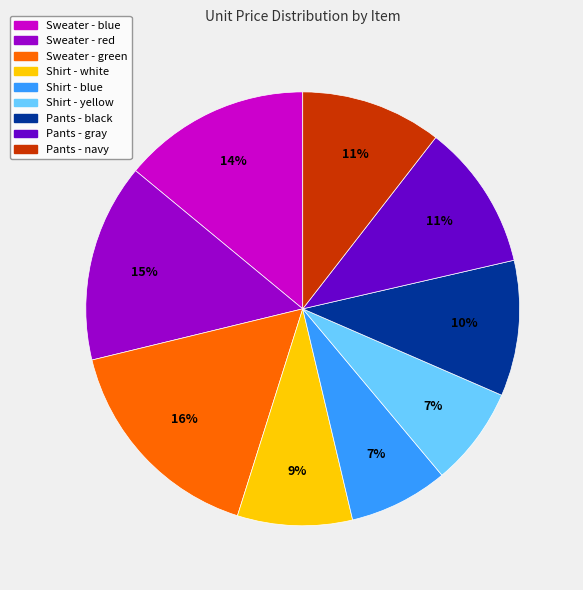

How many segments does this pie chart have?

9